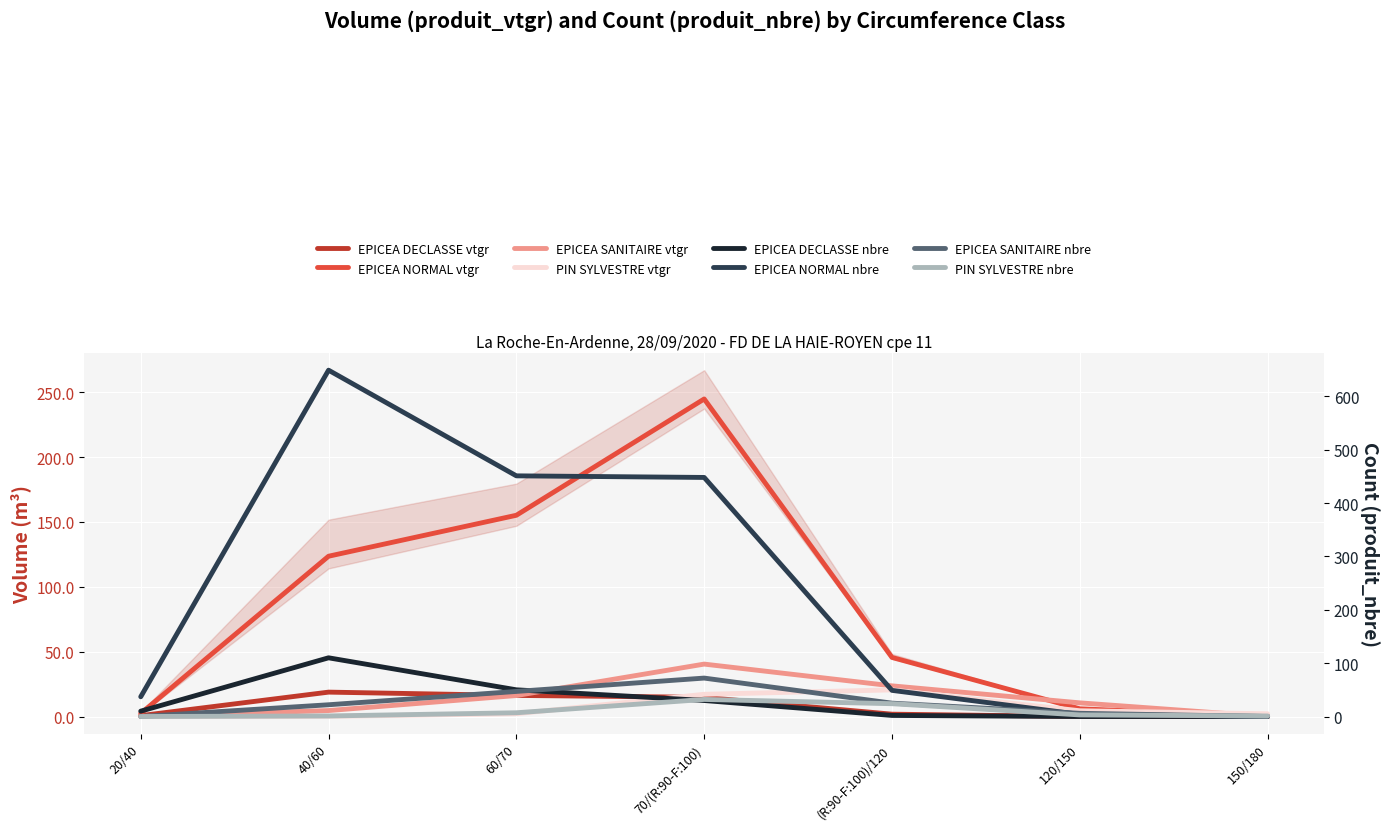

What is the difference between the highest and lowest values at 150/180?

1